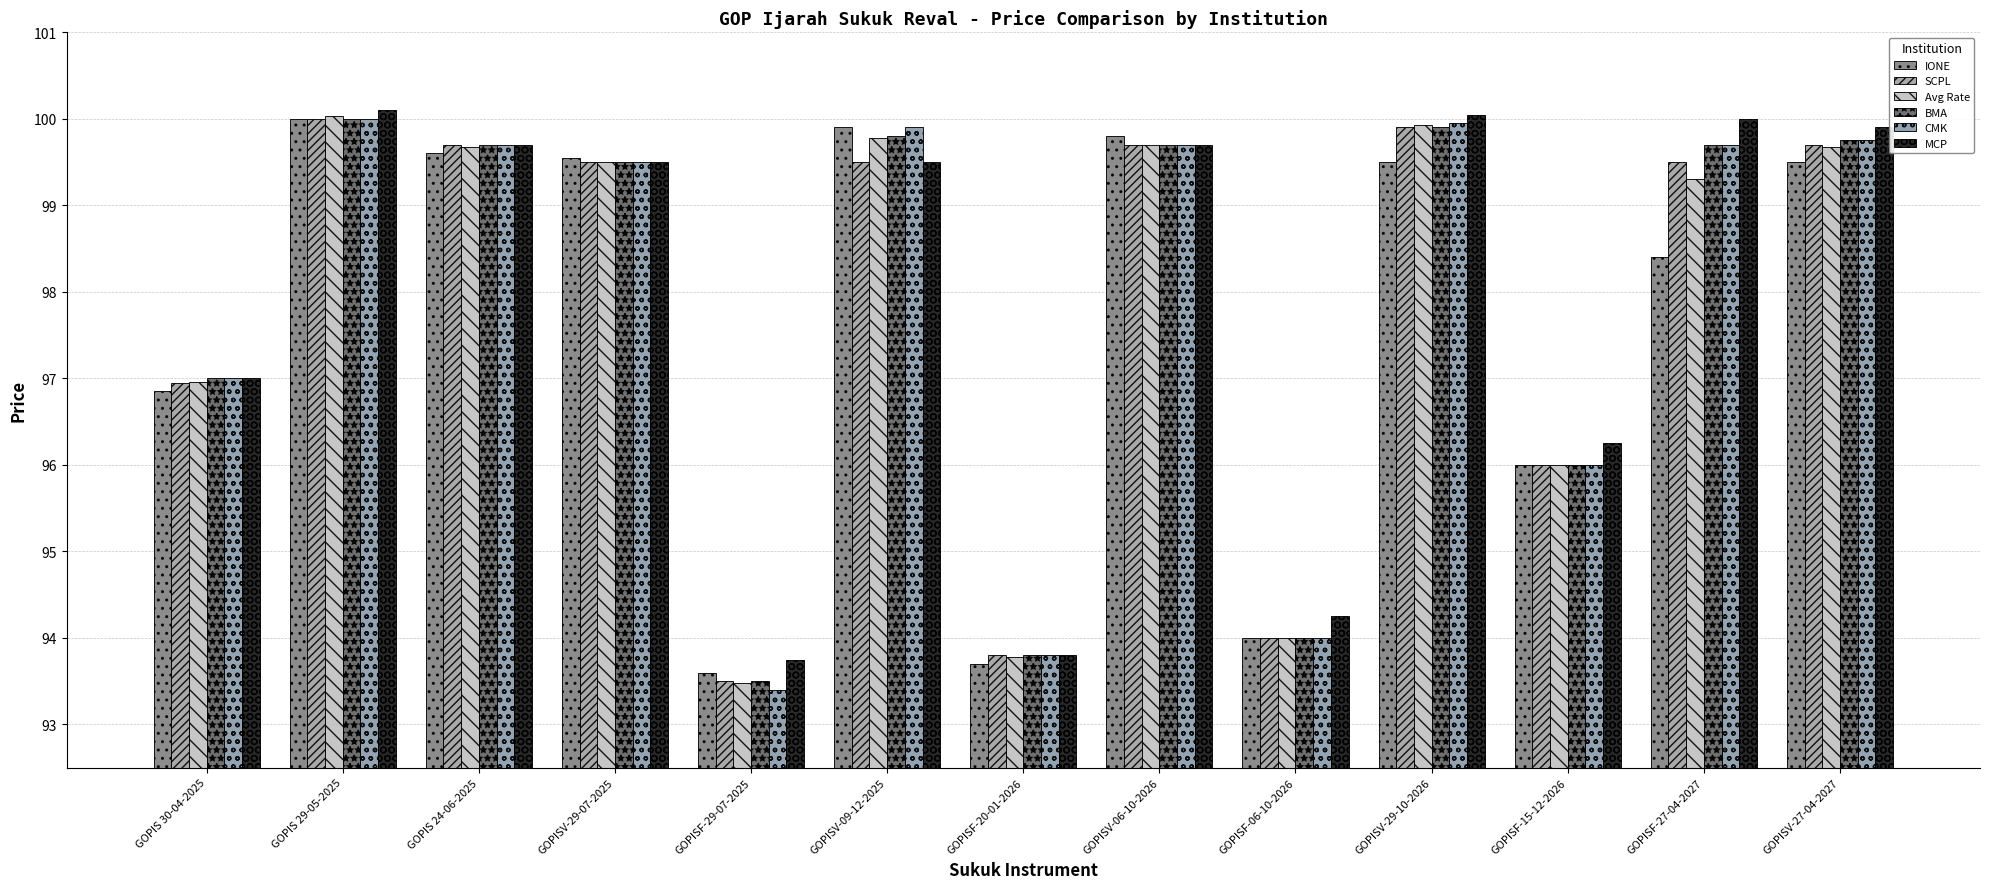

Rank the series at GOPISF-06-10-2026 from lowest to highest value.

IONE, SCPL, Avg Rate, BMA, CMK, MCP